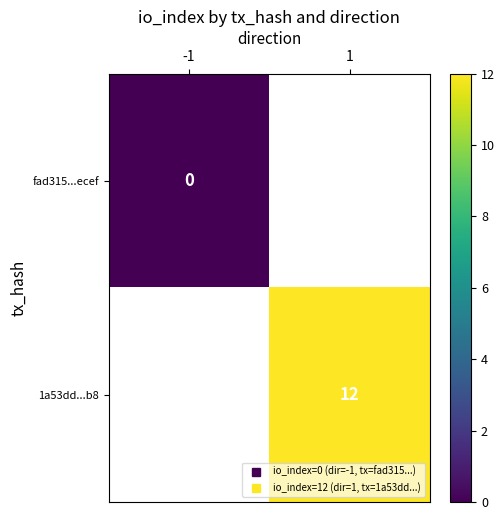

At -1, list the series in order from largest to smallest.

fad315...ecef, 1a53dd...b8